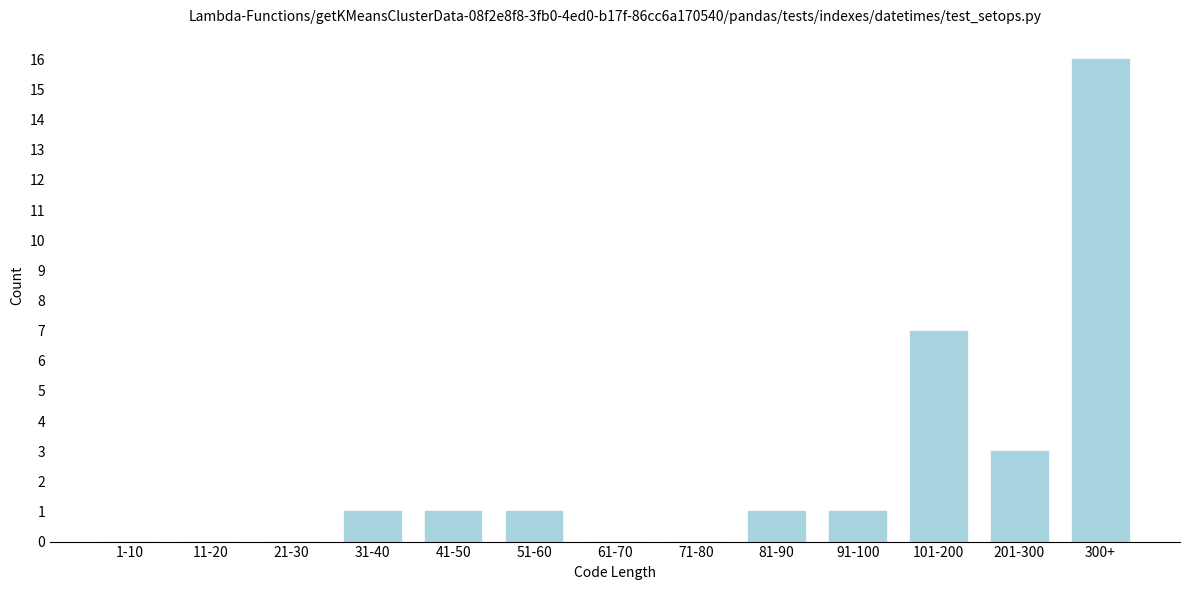

Reading left to right, what are all the values shown in this chart?

1-10=0	11-20=0	21-30=0	31-40=1	41-50=1	51-60=1	61-70=0	71-80=0	81-90=1	91-100=1	101-200=7	201-300=3	300+=16